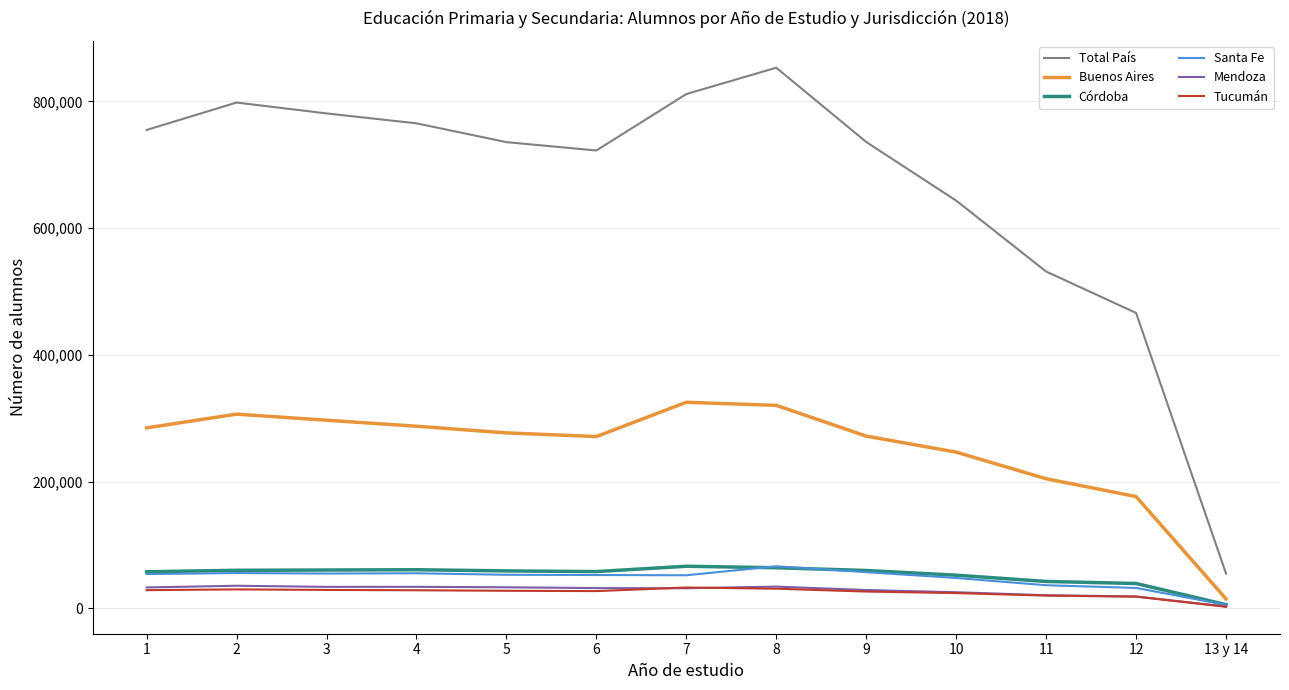

What position from the left is 5?

5